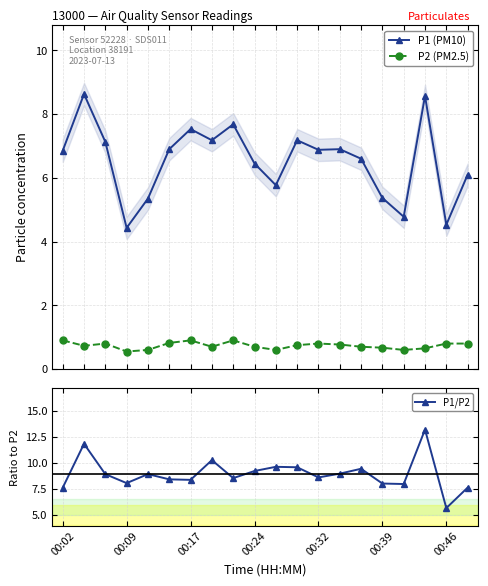

True or false: P2 (PM2.5) and P1/P2 intersect in this chart.

False